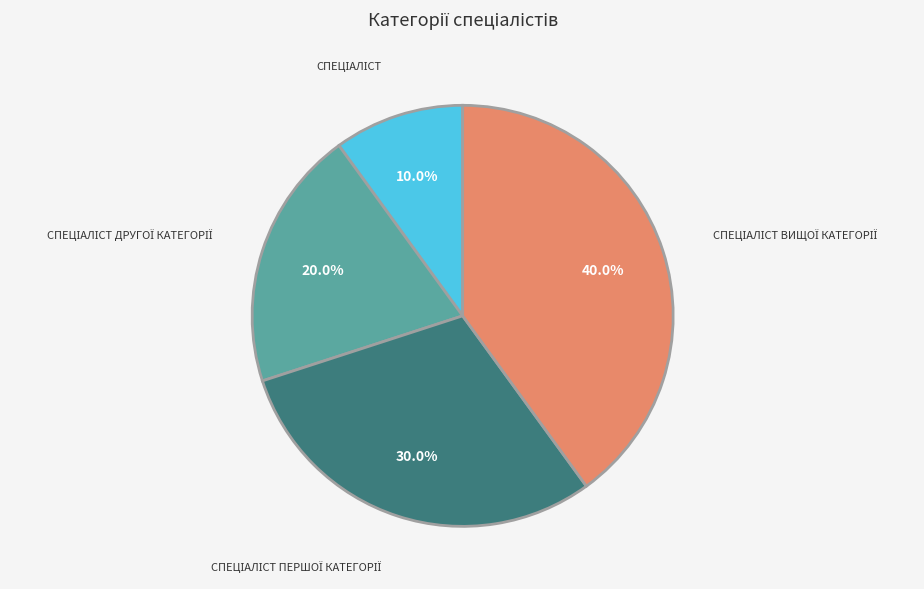

Count the number of slices in the pie.

4